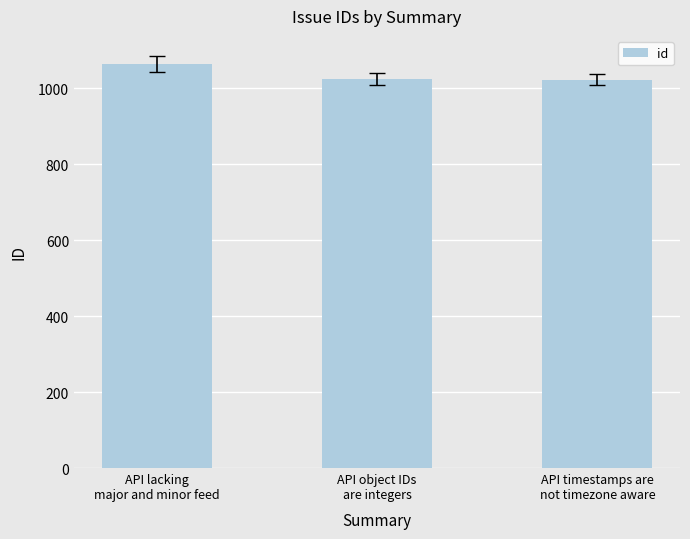

What is the label of the 2nd bar from the right?

API object IDs
are integers